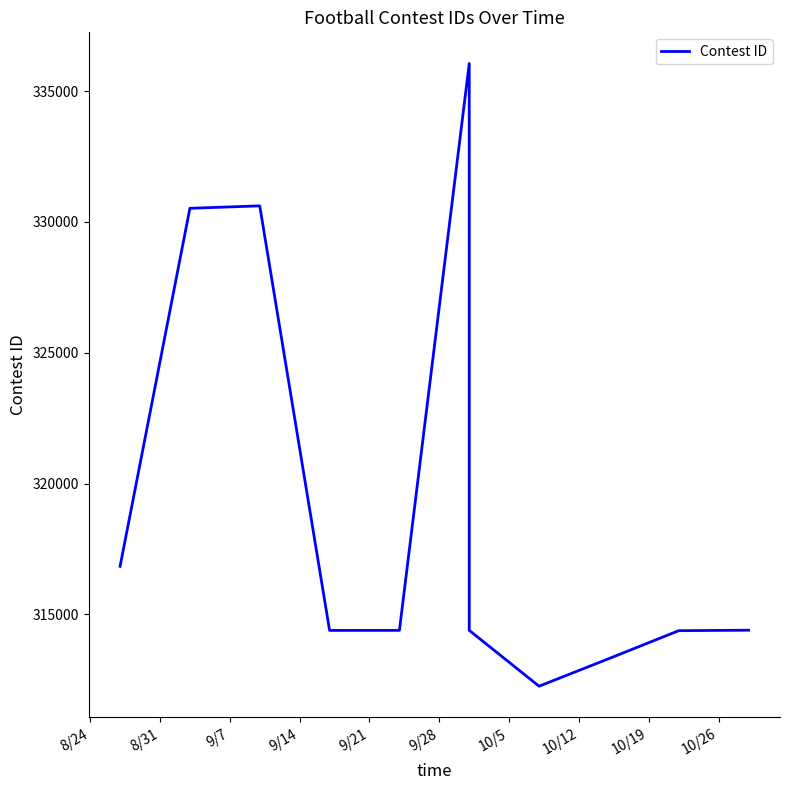

Does the chart display data point markers on the line(s)?

No